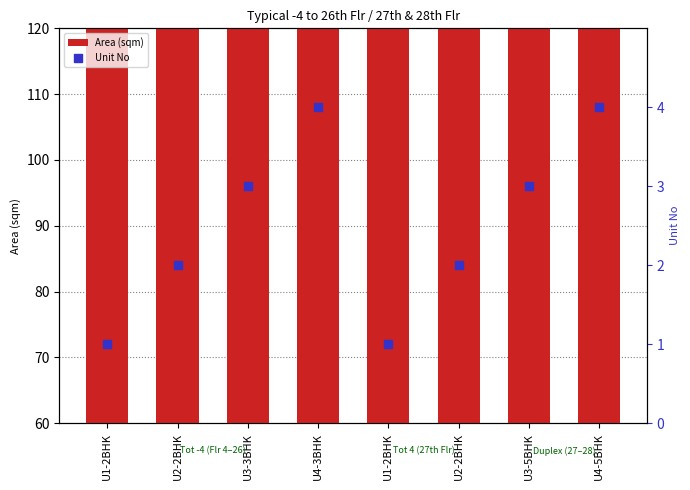

At how many categories does at least one series exceed 50?

8